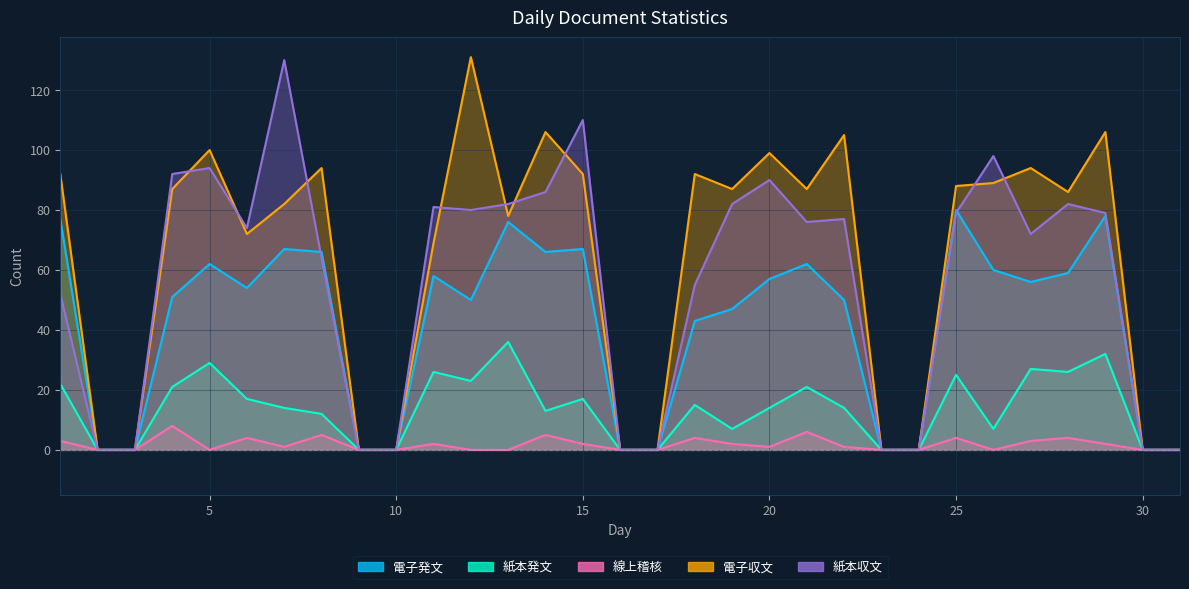

True or false: 電子収文 has more than 0 points higher than both neighbors.

True